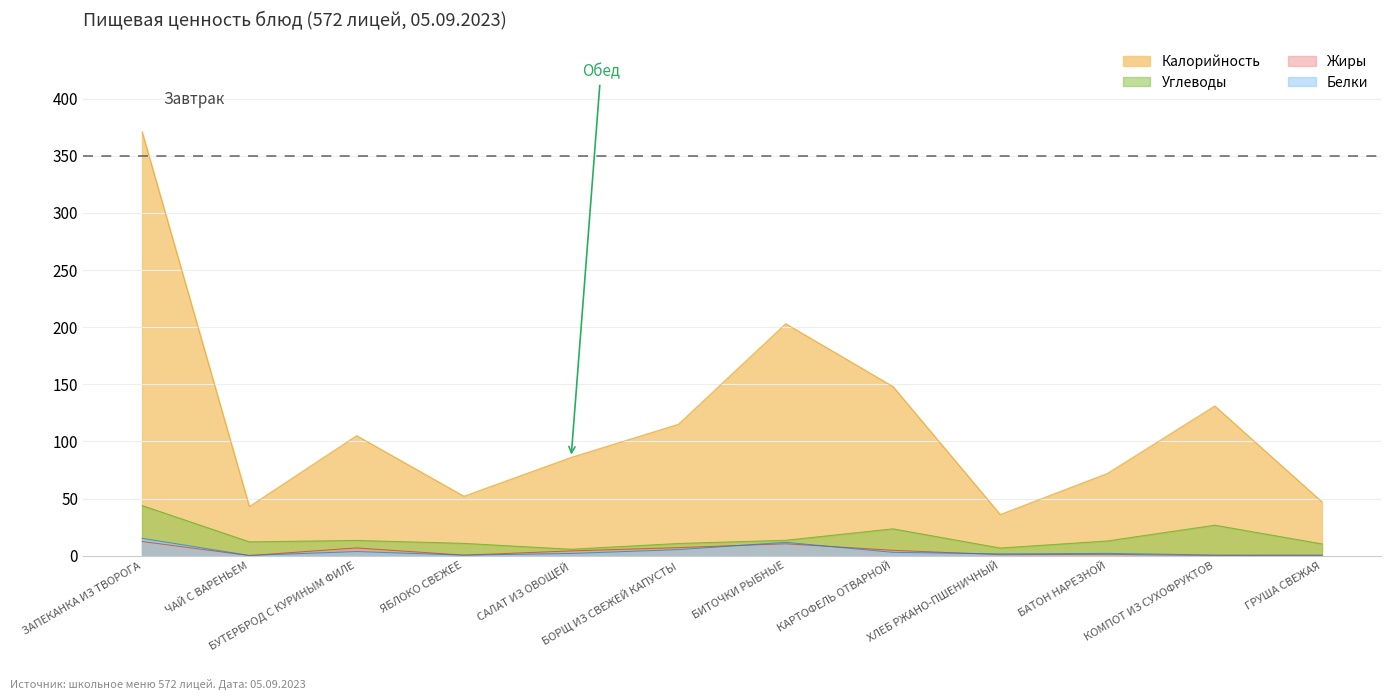

Which category has the lowest value in the Белки series?

ЧАЙ С ВАРЕНЬЕМ